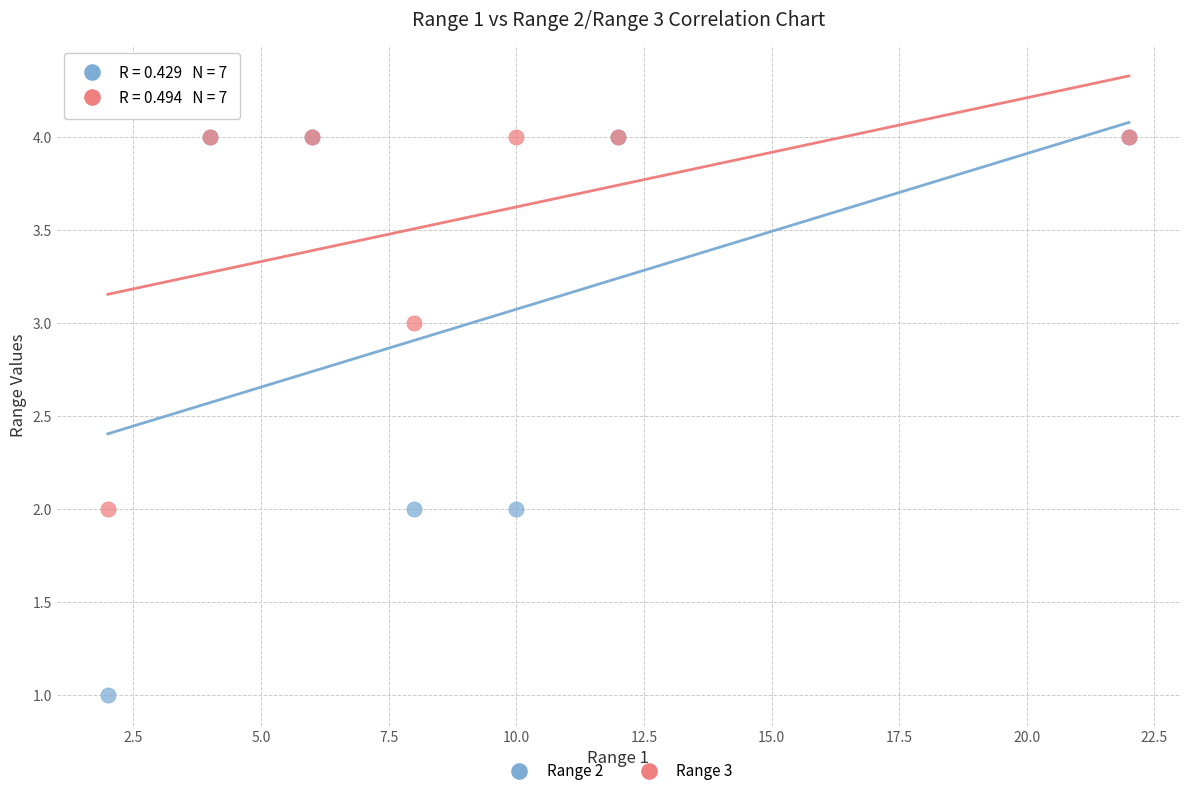

What are all the series names shown in the legend?

Range 2, Range 3